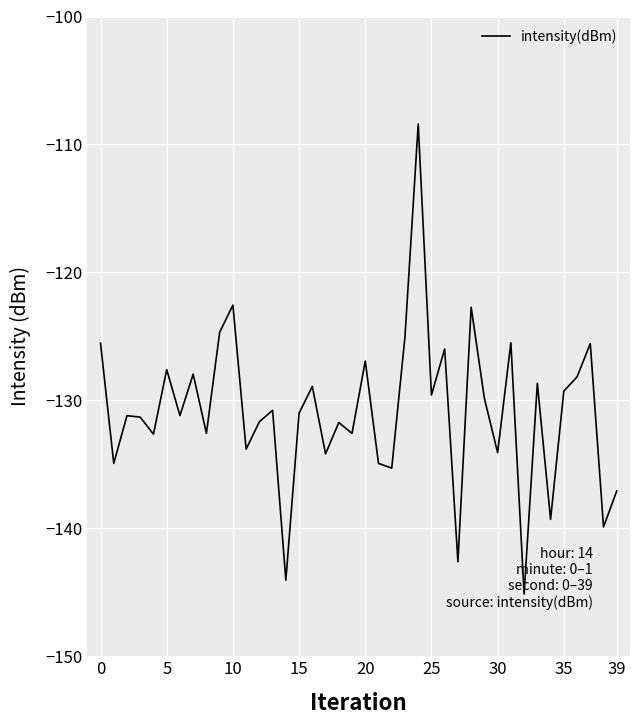

What is the smallest value displayed?

-145.1